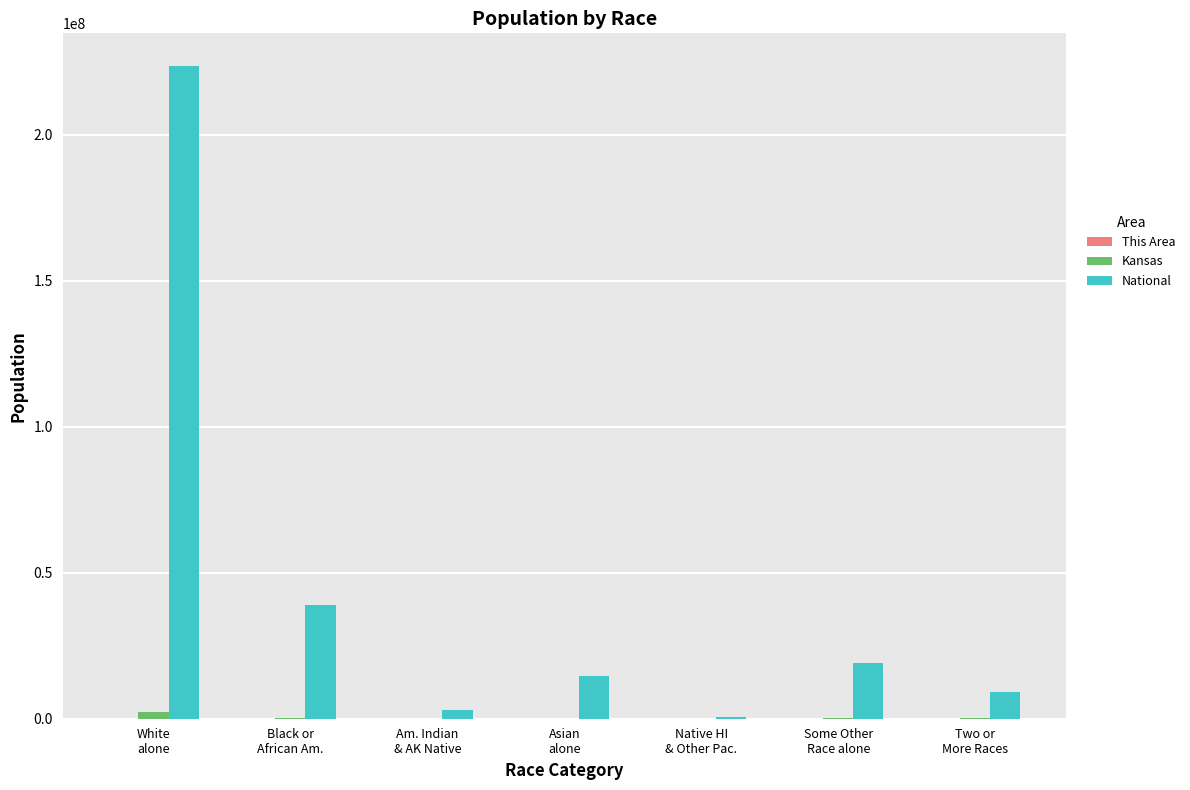

Which series has the largest total across all categories?

National